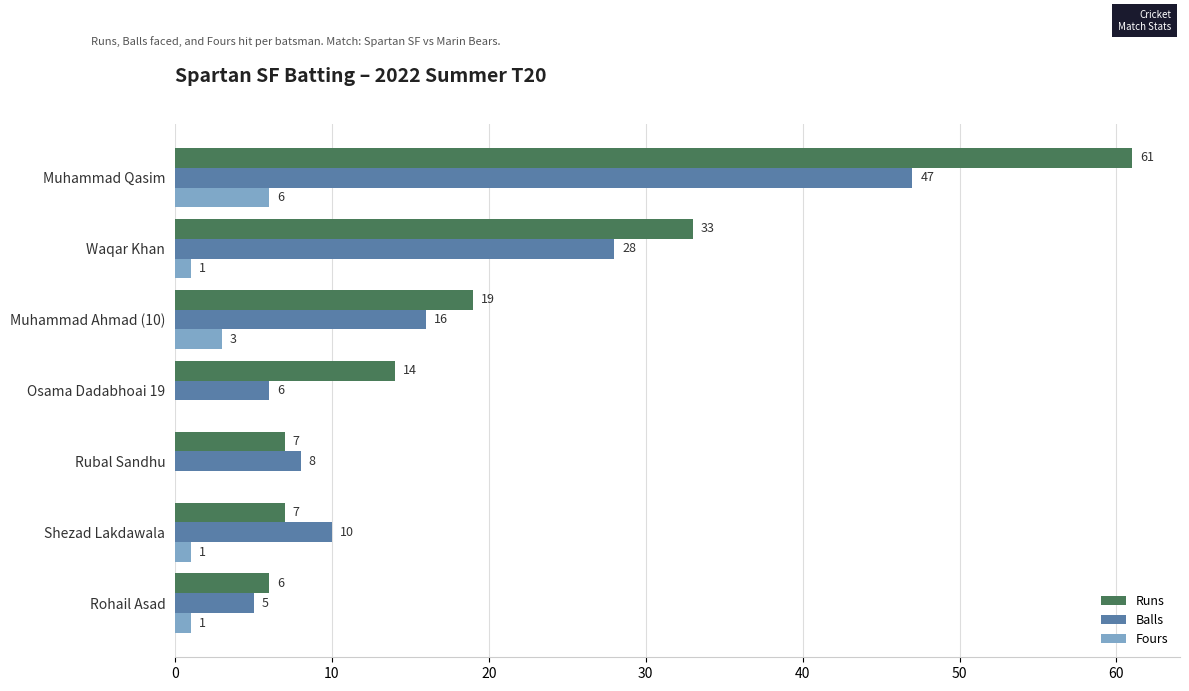

Read the Balls value at Muhammad Qasim.

47